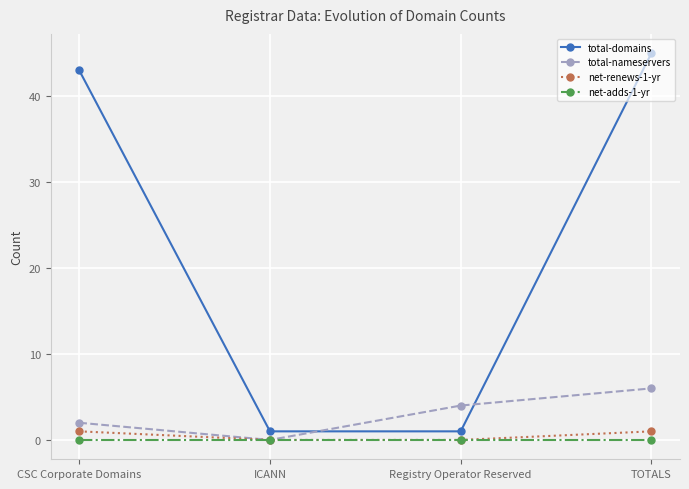

At which category is the sum across all series the highest?

TOTALS